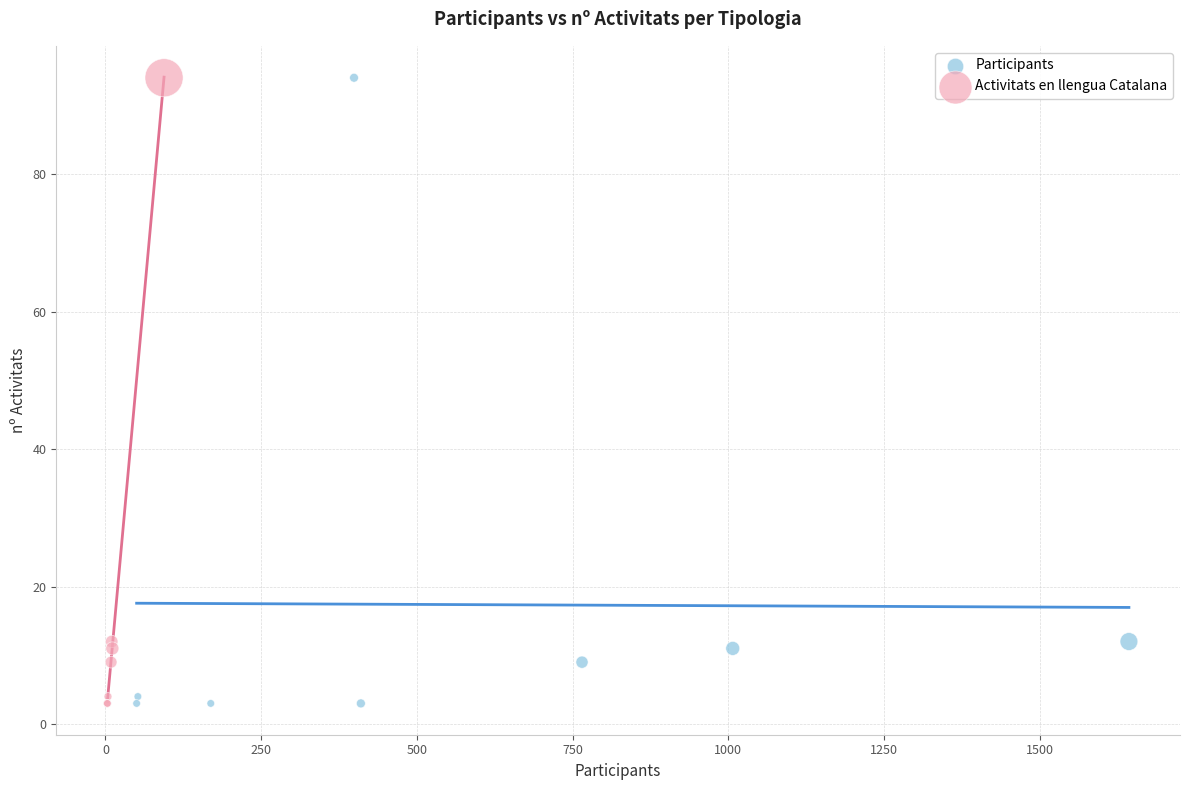

What are all the series names shown in the legend?

Participants, Activitats en llengua Catalana